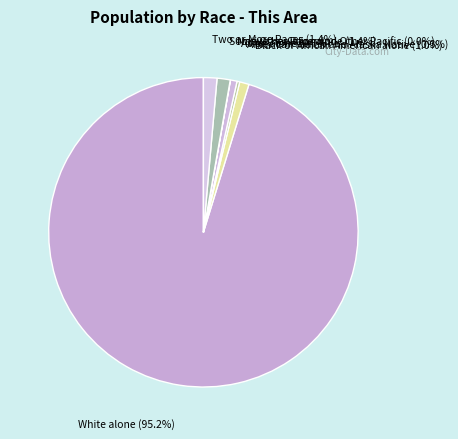

Do American Indian and Alaska Native and Black or African American alone together represent more than half of the pie?

No